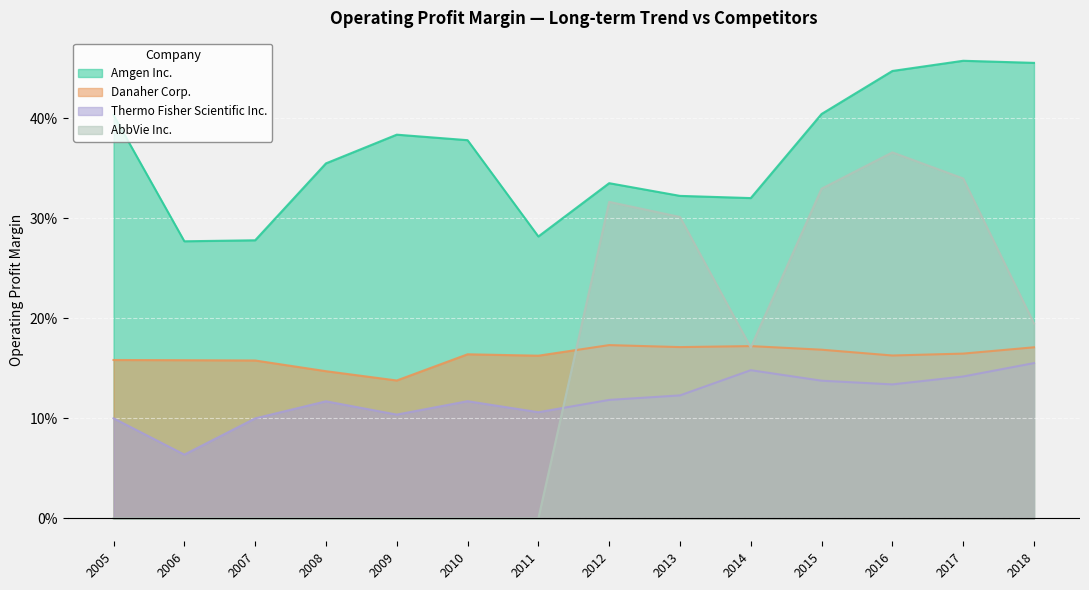

At how many categories does at least one series exceed 0?

14